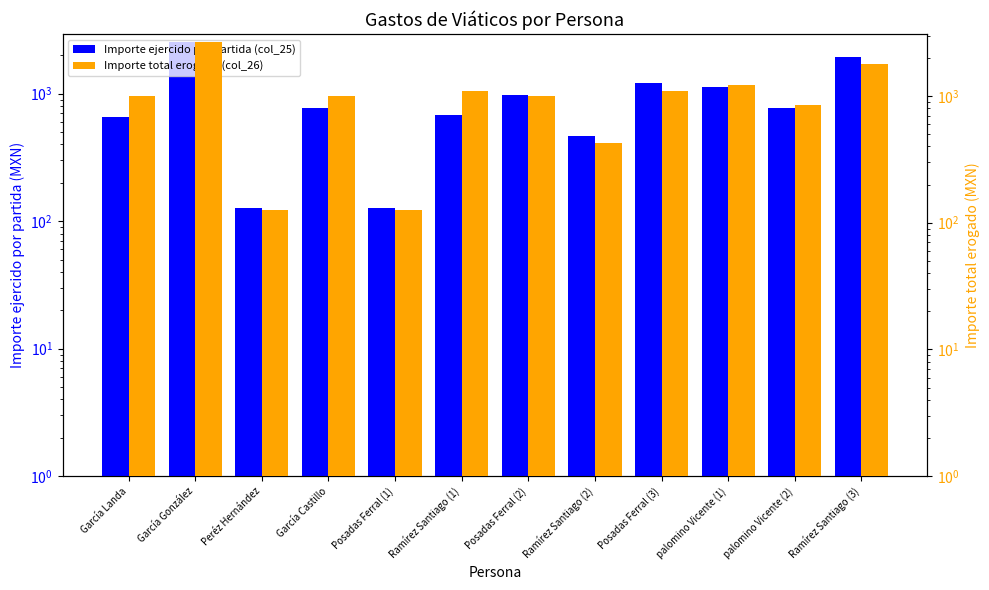

Reading left to right, extract all data points from this chart.

Importe ejercido por partida (col_25): García Landa=659.5	García González=2531.0	Peréz Hernández=126.0	García Castillo=772.0	Posadas Ferral (1)=126.0	Ramírez Santiago (1)=680.0	Posadas Ferral (2)=976.5	Ramírez Santiago (2)=464.0	Posadas Ferral (3)=1221.0	palomino Vicente (1)=1124.0	palomino Vicente (2)=775.0	Ramírez Santiago (3)=1955.0
Importe total erogado (col_26): García Landa=1000.0	García González=2648.0	Peréz Hernández=126.0	García Castillo=1000.0	Posadas Ferral (1)=126.0	Ramírez Santiago (1)=1097.0	Posadas Ferral (2)=1000.0	Ramírez Santiago (2)=426.0	Posadas Ferral (3)=1097.0	palomino Vicente (1)=1227.0	palomino Vicente (2)=847.0	Ramírez Santiago (3)=1800.0